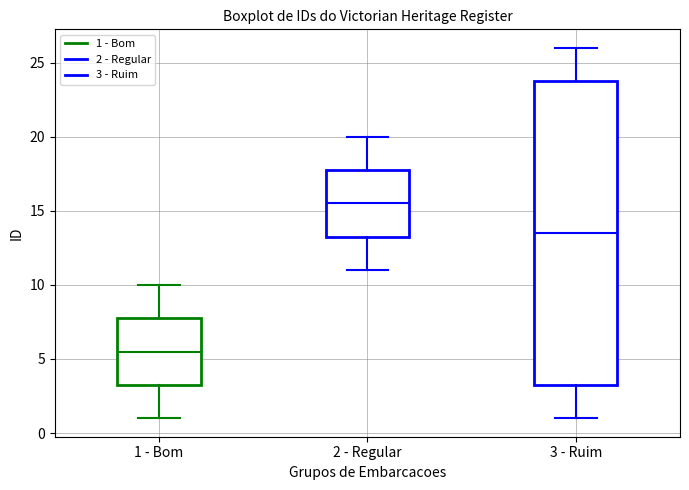

Reading left to right, transcribe this box plot: for each box, give where its median line is, the range the box spans, and where its two whiskers end, as read against the y-axis. The values are not printed on the chart, so give them approximately, as read against the axis.

1 - Bom: median 5.5, box 3.5 to 8.0, whiskers 1.0 to 10.0
2 - Regular: median 15.5, box 13.5 to 18.0, whiskers 11.0 to 20.0
3 - Ruim: median 13.5, box 3.5 to 24.0, whiskers 1.0 to 26.0